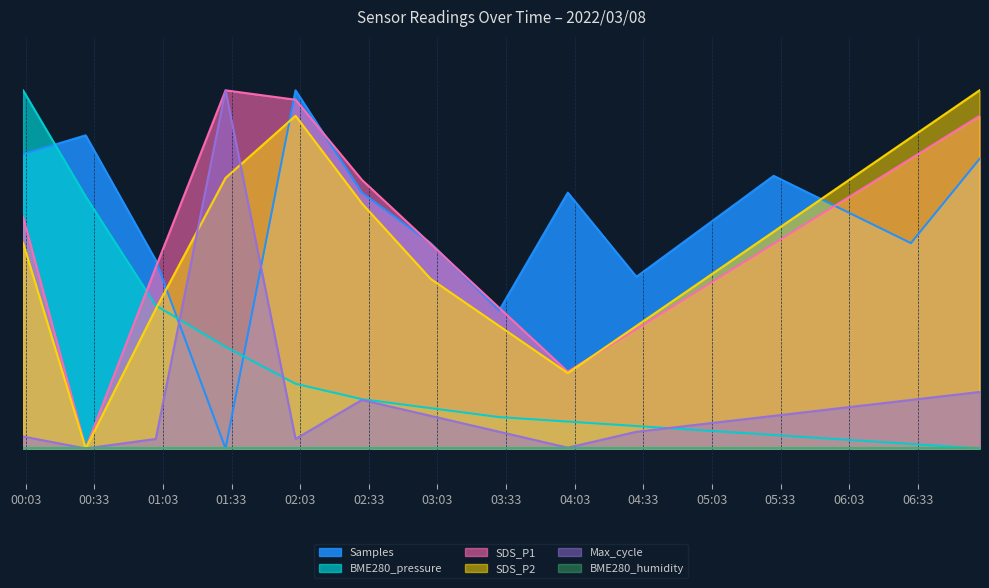

Which has a higher value, 2022/03/08 06:00:00 or 2022/03/08 04:00:00?

2022/03/08 04:00:00